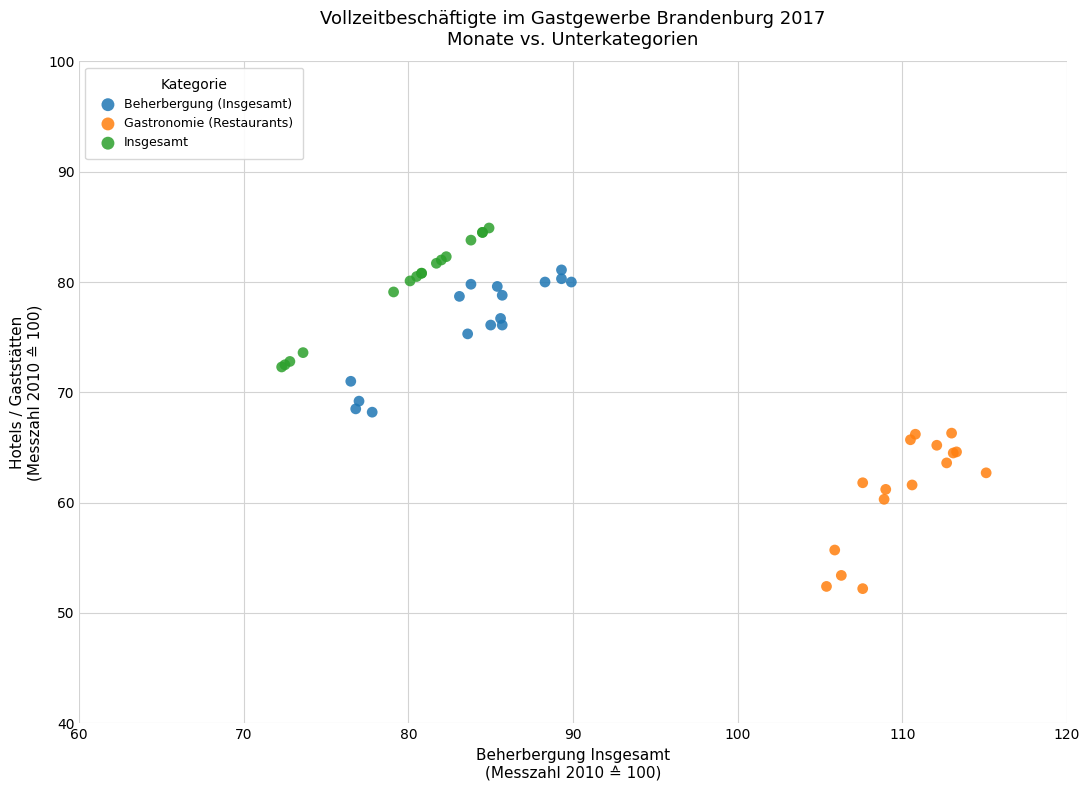

Which series has the largest Y range (max minus min)?

Gastronomie (Restaurants)